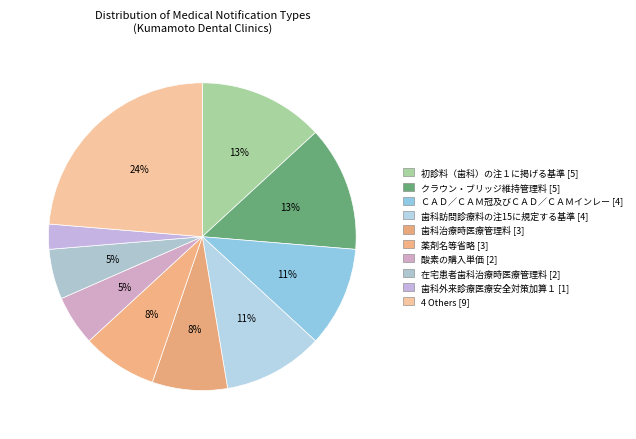

How many segments does this pie chart have?

10